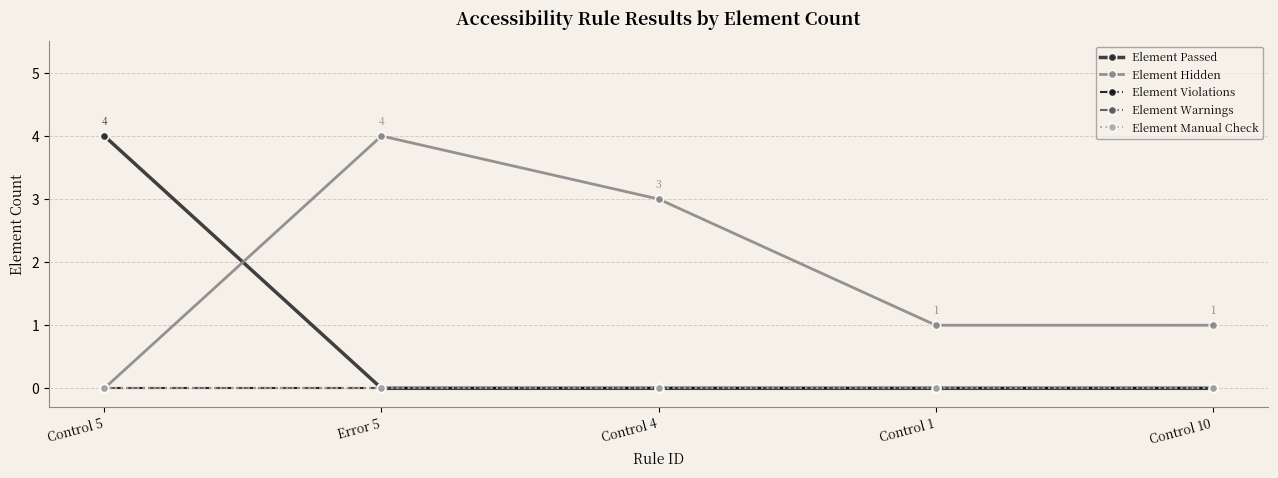

What is the greatest value displayed?

4